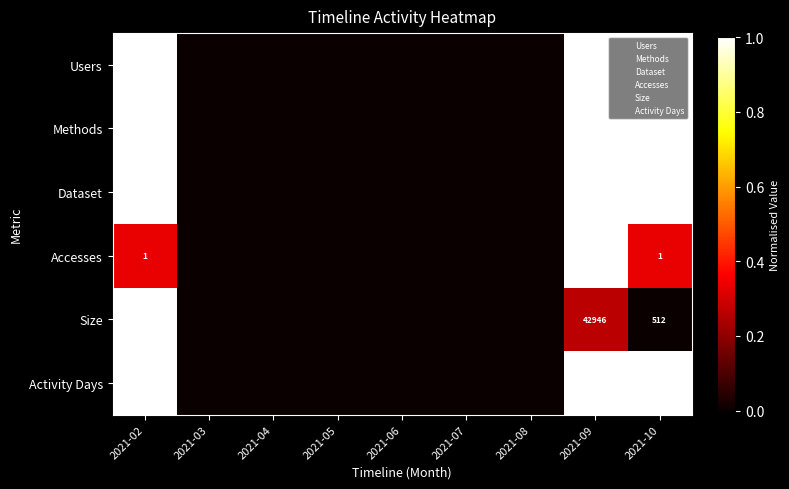

Where is Methods nearest to the value 0?

2021-03